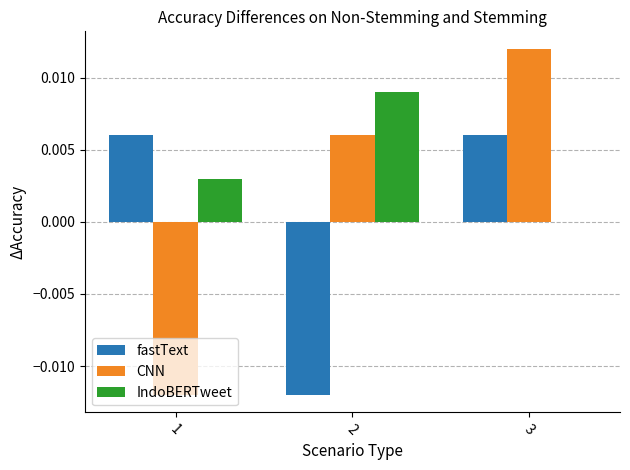

Is it true that fastText equals -0.0 at 2?

True